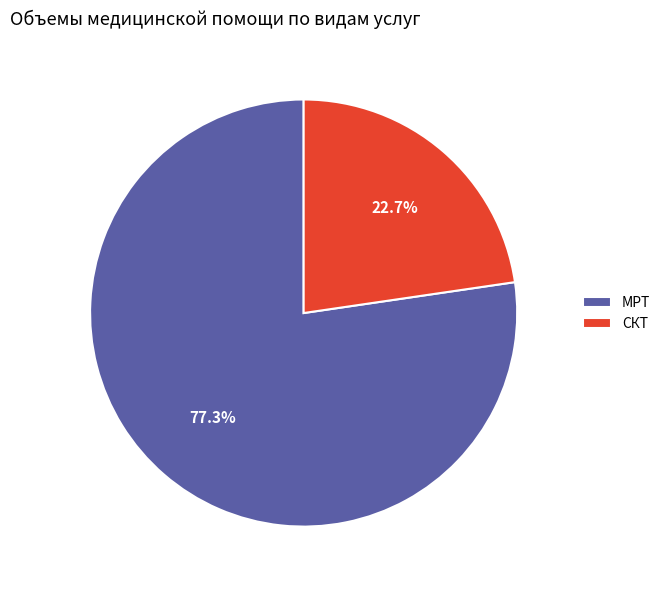

Is it true that СКТ is 23% of the pie?

True